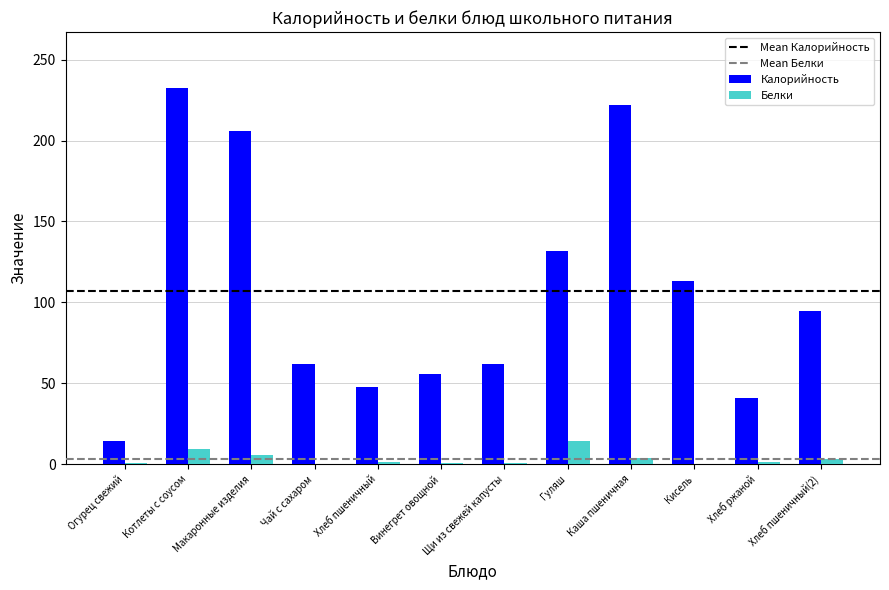

The value of Калорийность at Гуляш is 131.6. True or false?

True